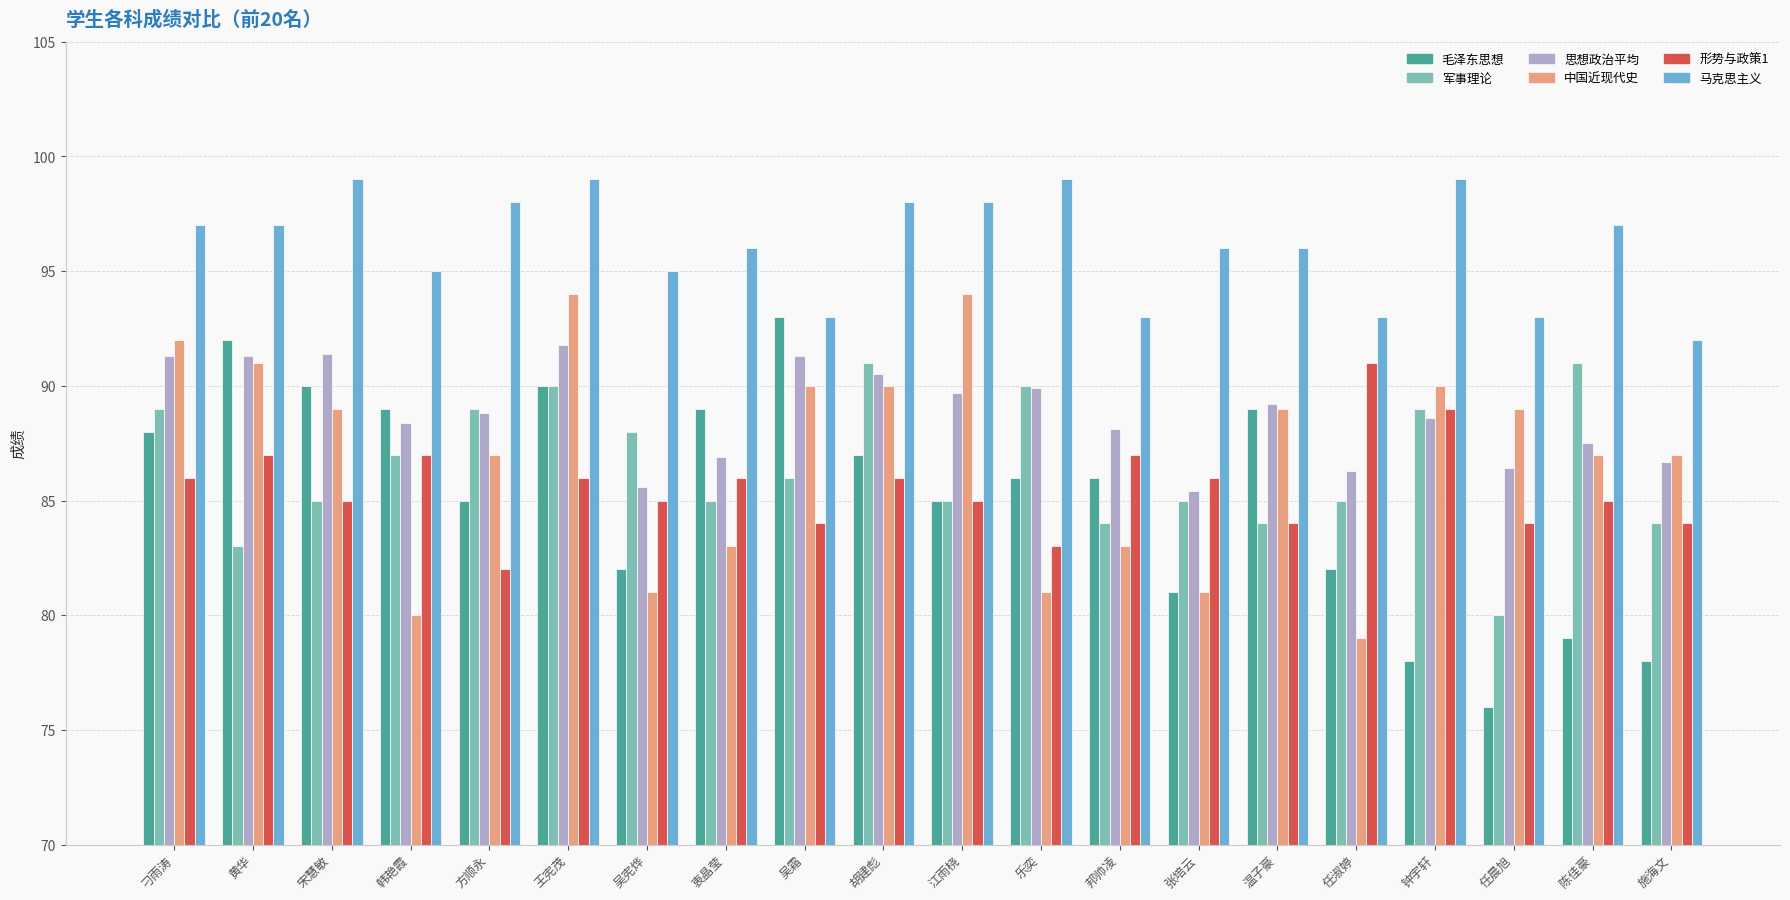

How many series are shown in this chart?

6